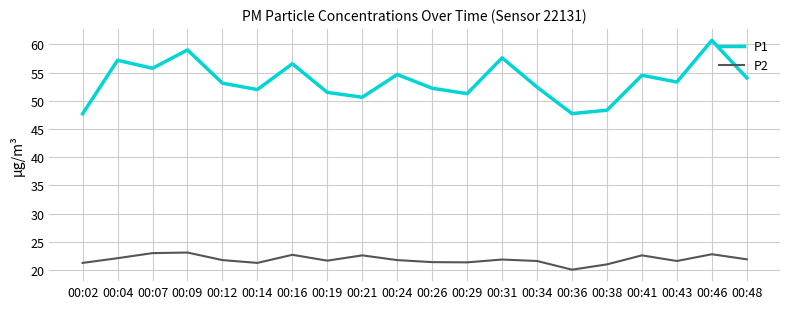

The P1 series shows 51.5 at 00:19. True or false?

True